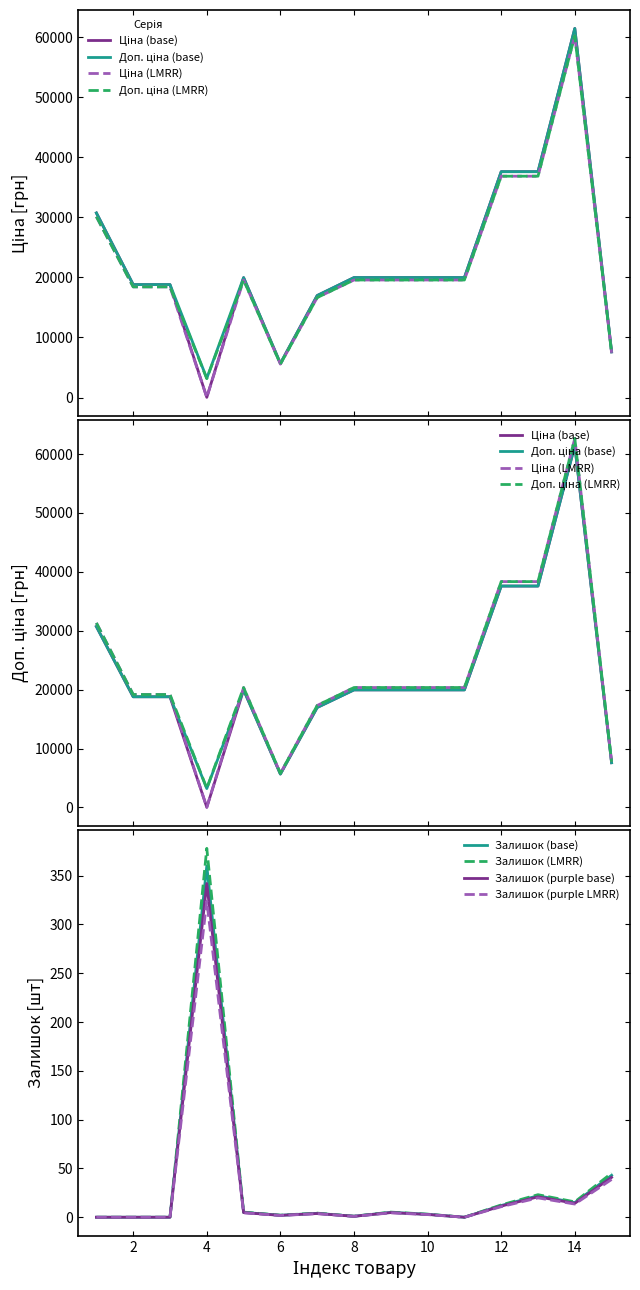

Where is the first local maximum for Залишок?

4